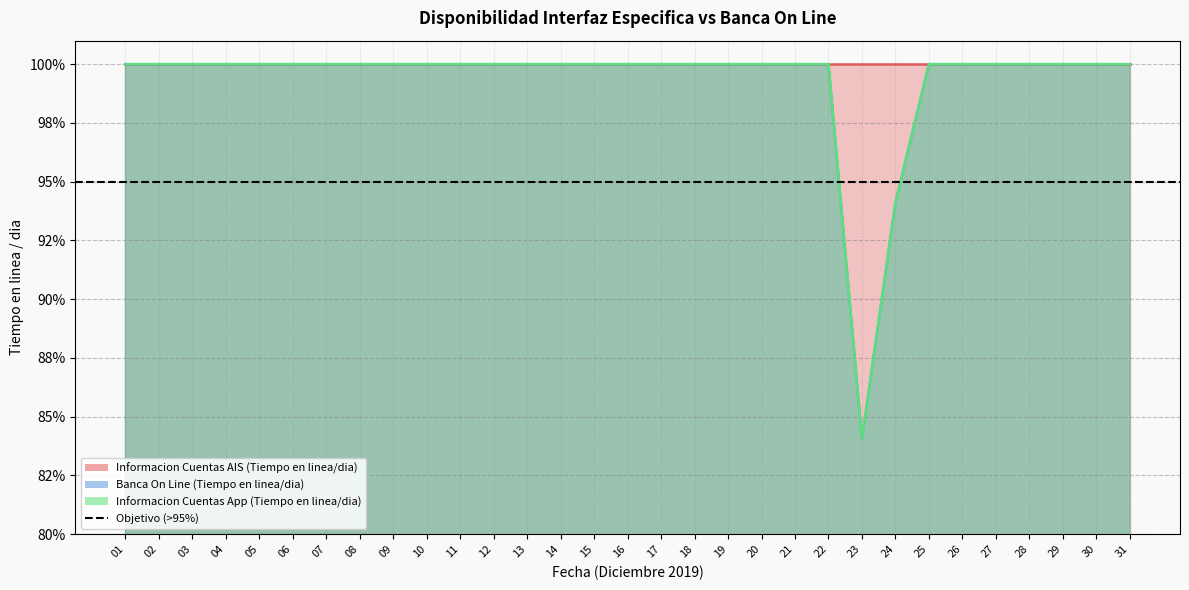

How many interior local valleys does the Informacion Cuentas App (Tiempo en linea/dia) series have?

1